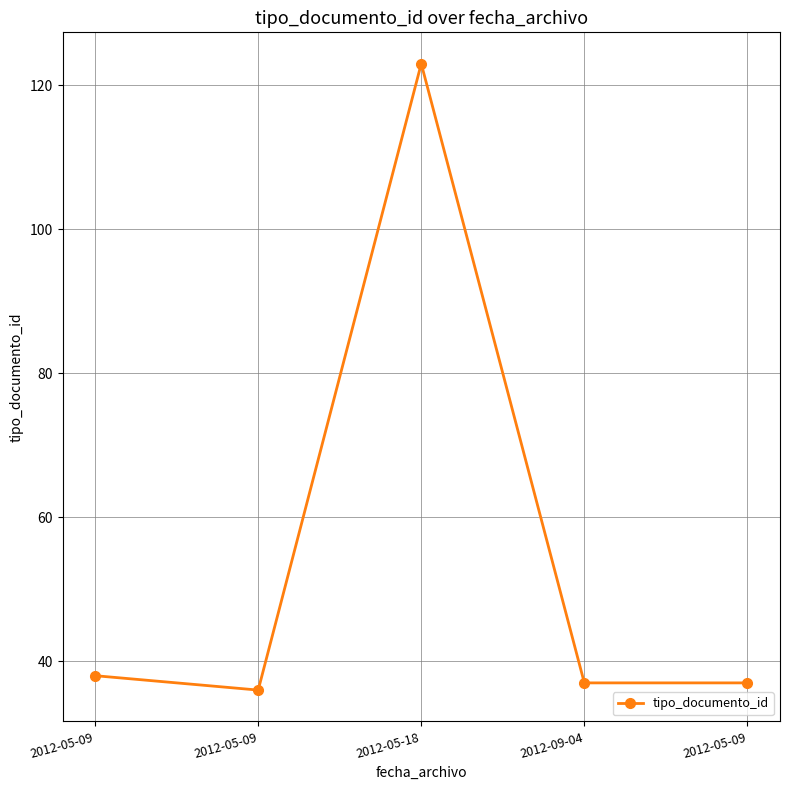

Is this an area chart (filled region under the line)?

No